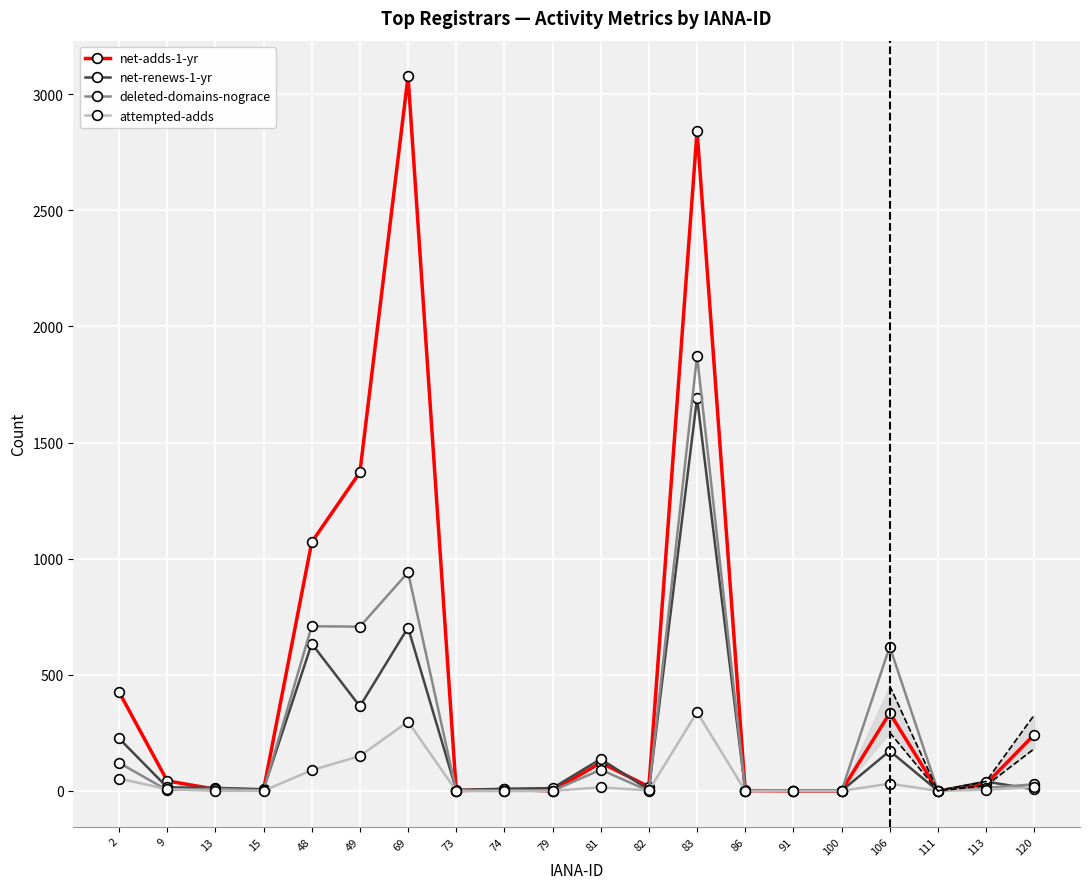

How many interior local peaks does the net-adds-1-yr series have?

5